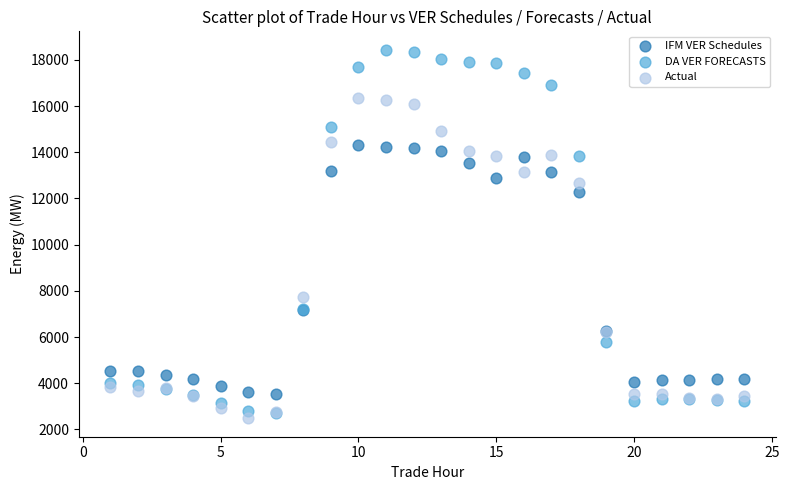

Which series has the widest spread of Y values?

DA VER FORECASTS